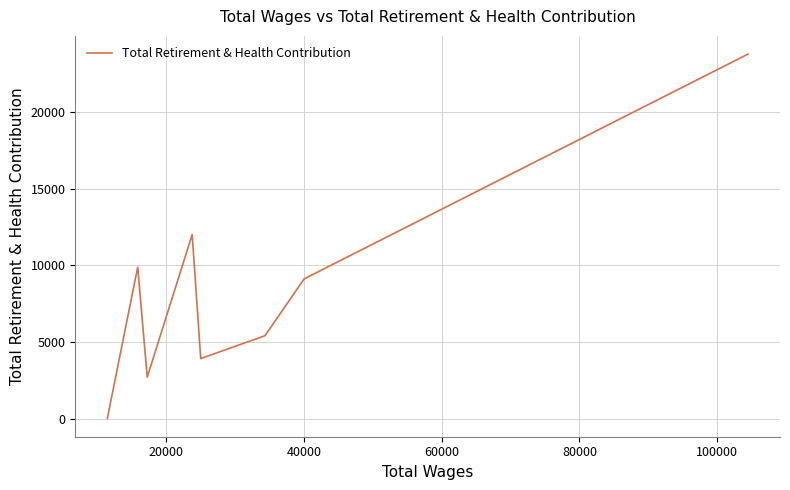

What is the average value?

8343